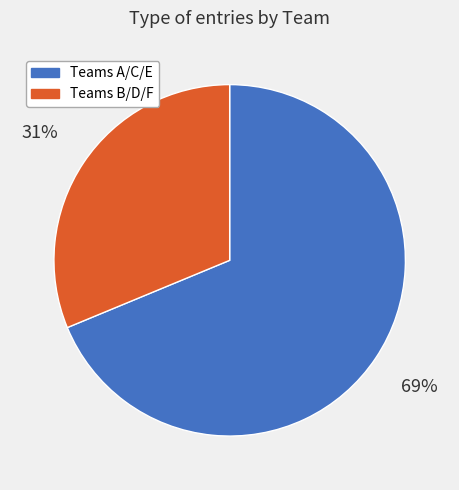

To the nearest percent, what is the average slice percentage?

50%